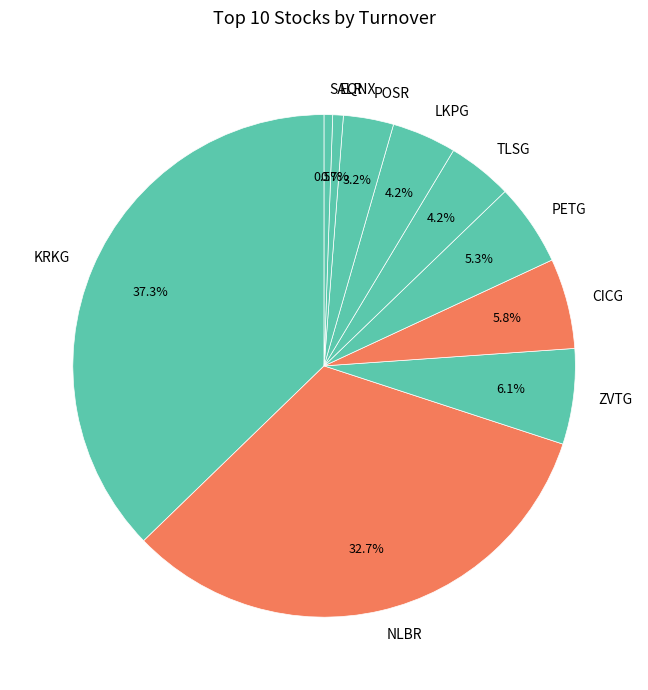

Which category has the biggest portion of the pie?

KRKG